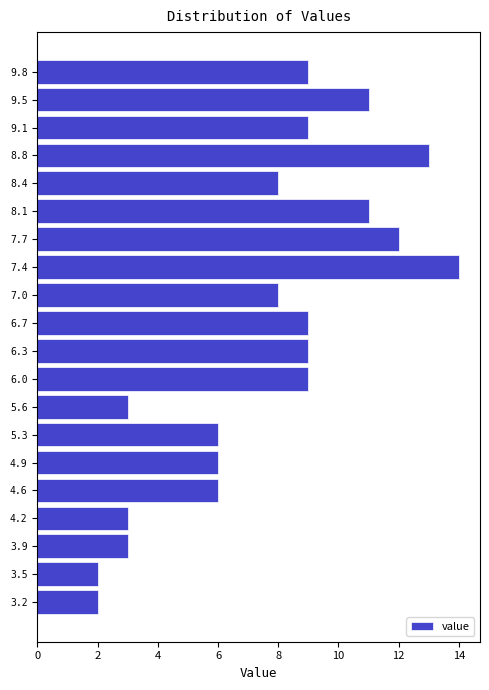

Over which range of the y-axis is the bar longest?

7.20 to 7.55